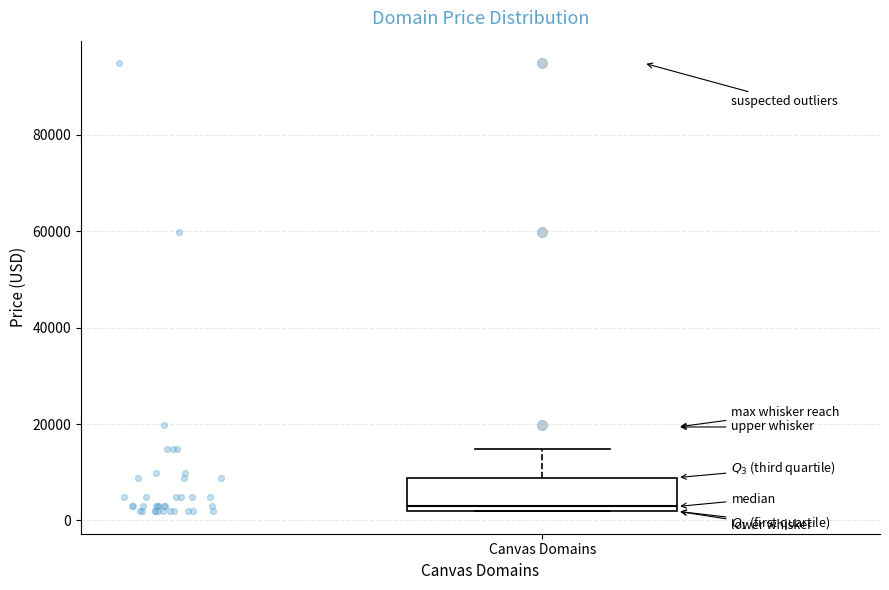

Transcribe this box plot: give where the median line is, the range the box spans, and where the two whiskers end, as read against the y-axis. The values are not printed on the chart, so give them approximately, as read against the axis.

median 2000 (just above the box's lower edge), box 2000 to 8000, whiskers 2000 to 14000